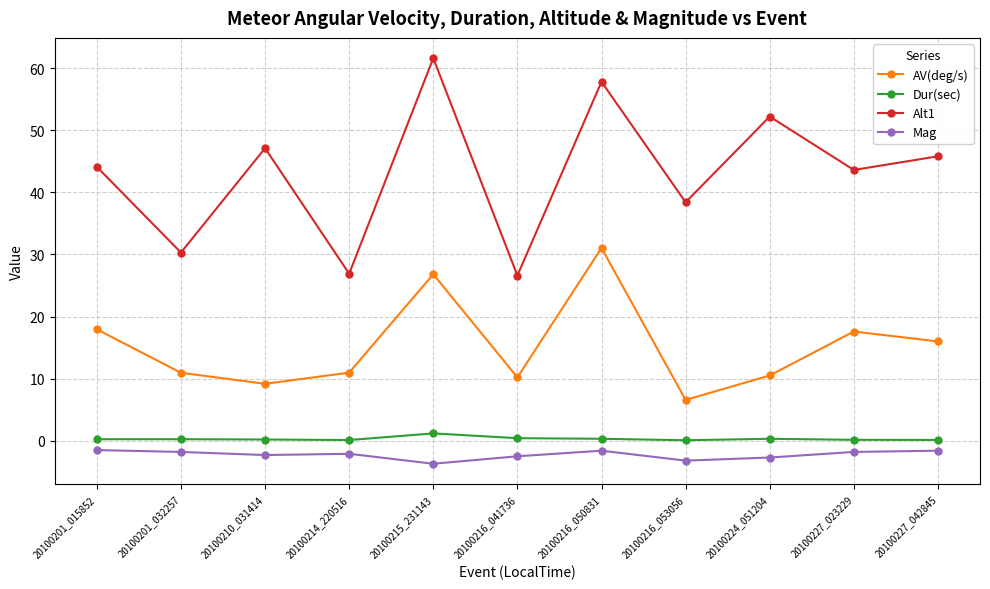

Which series has the largest total across all categories?

Alt1